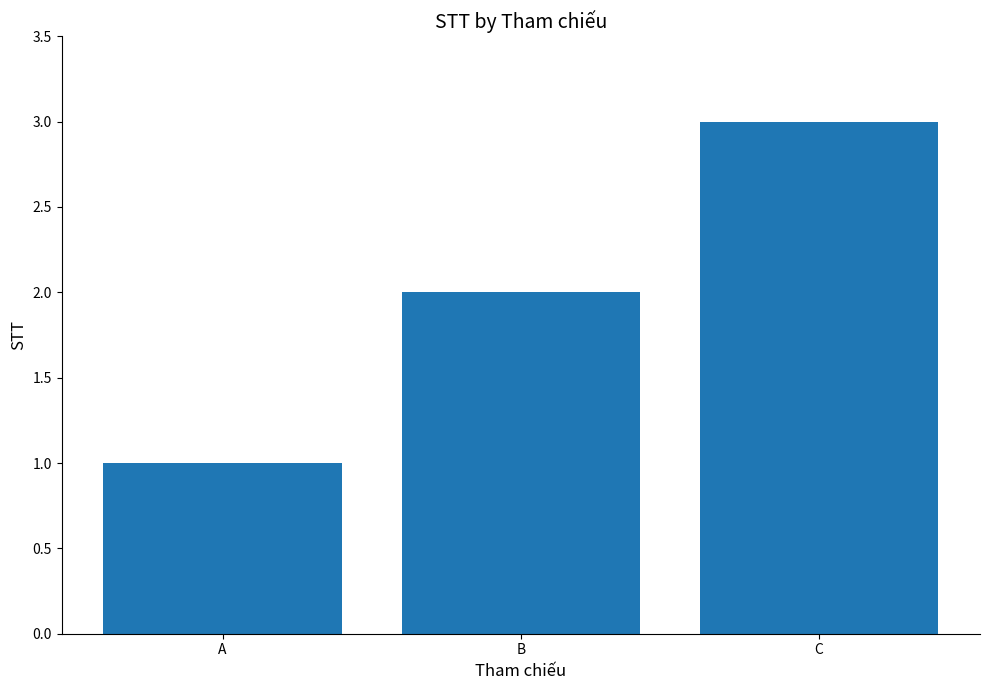

The value at C is 3. True or false?

True